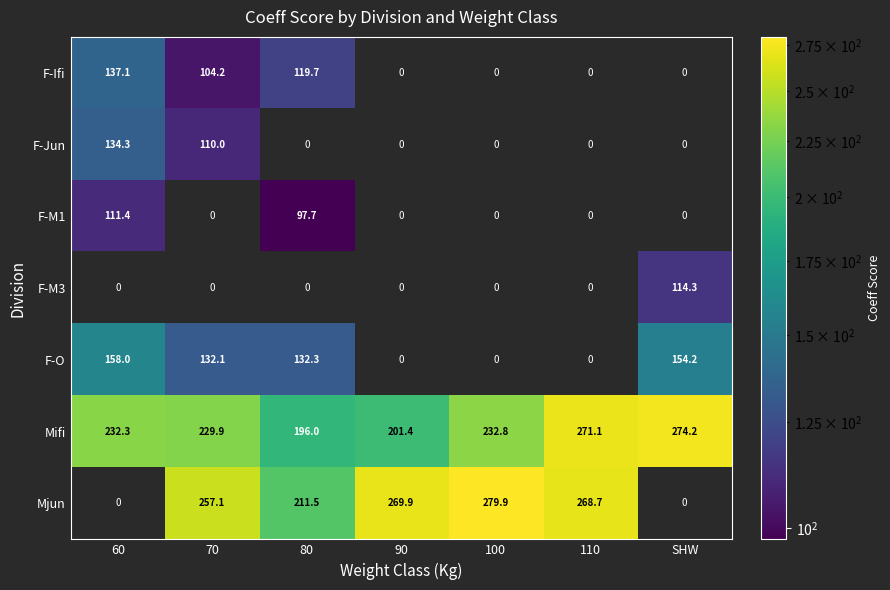

At which category does the chart reach its peak across all series?

100